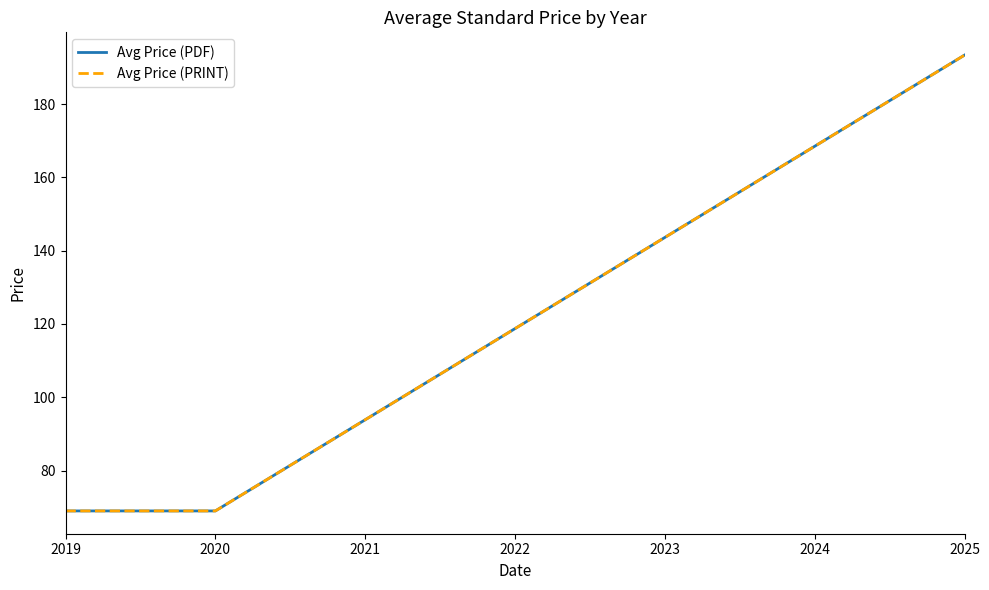

Where is Avg Price (PDF) nearest to the value 131?

2022